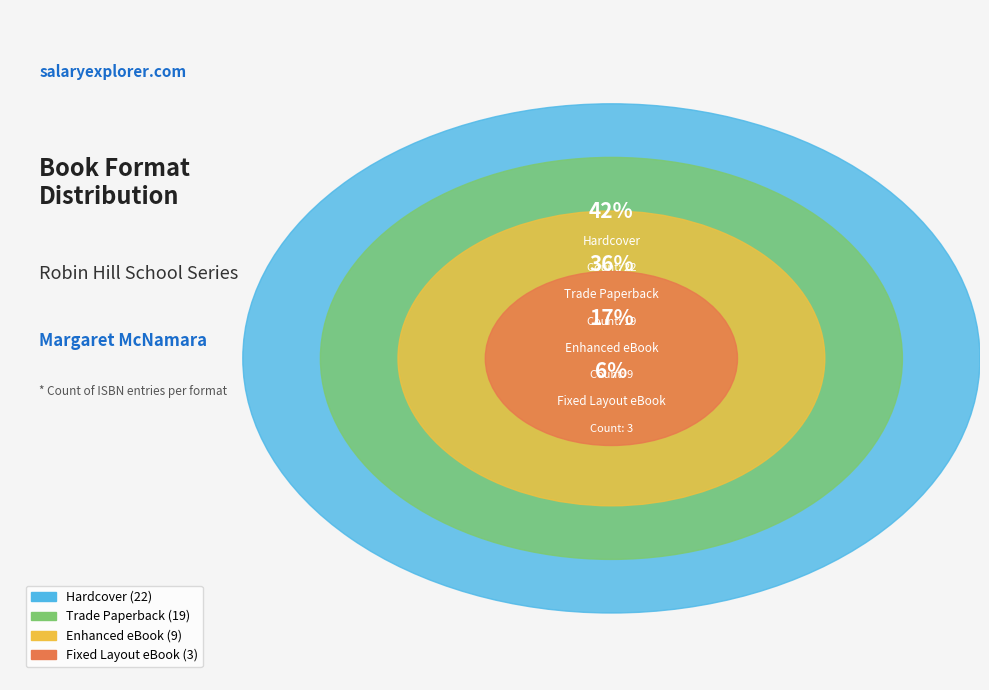

What portion of the pie excludes Trade Paperback?

64.2%